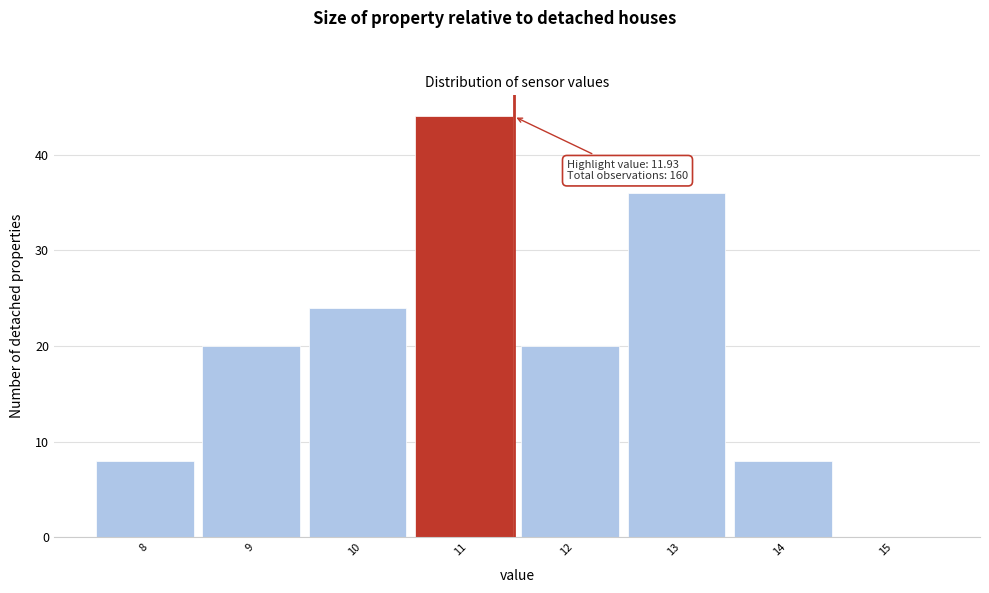

Reading right to left, transcribe all the data shown in this chart.

15=0	14=8	13=36	12=20	11=44	10=24	9=20	8=8